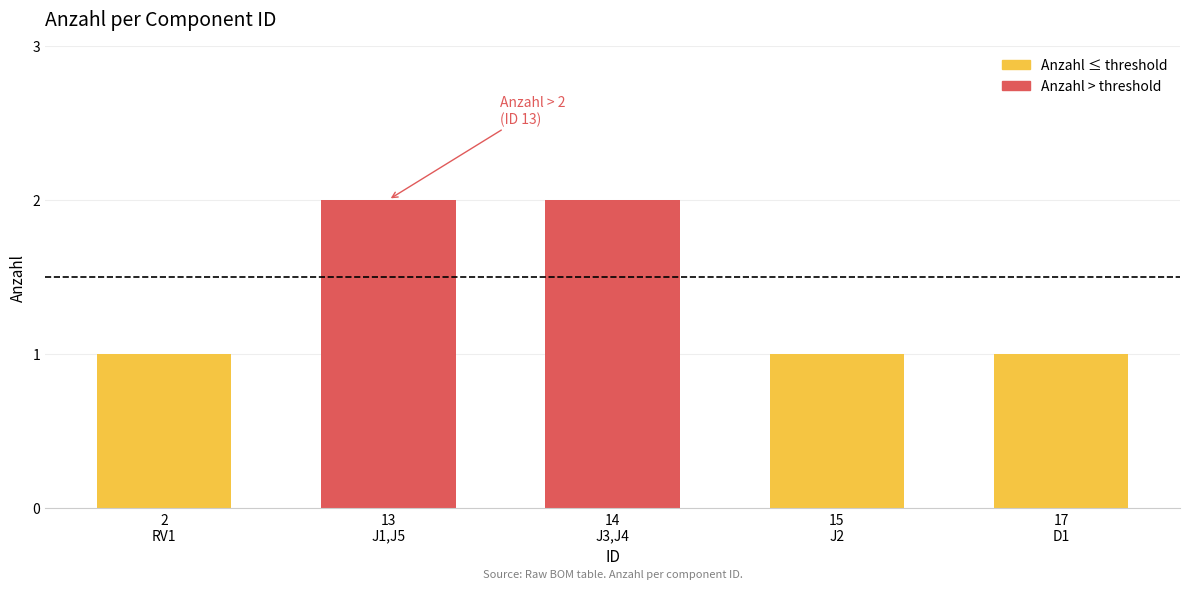

What is the value of the 5th bar from the left?

1